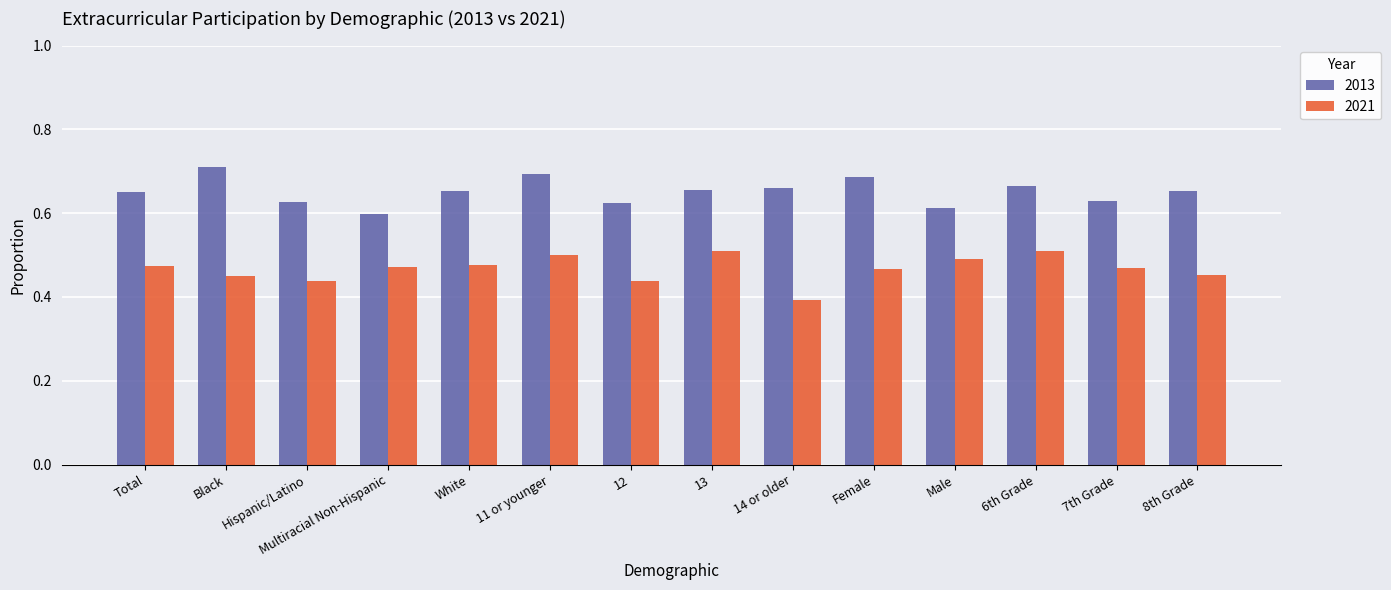

Are the bars horizontal?

No